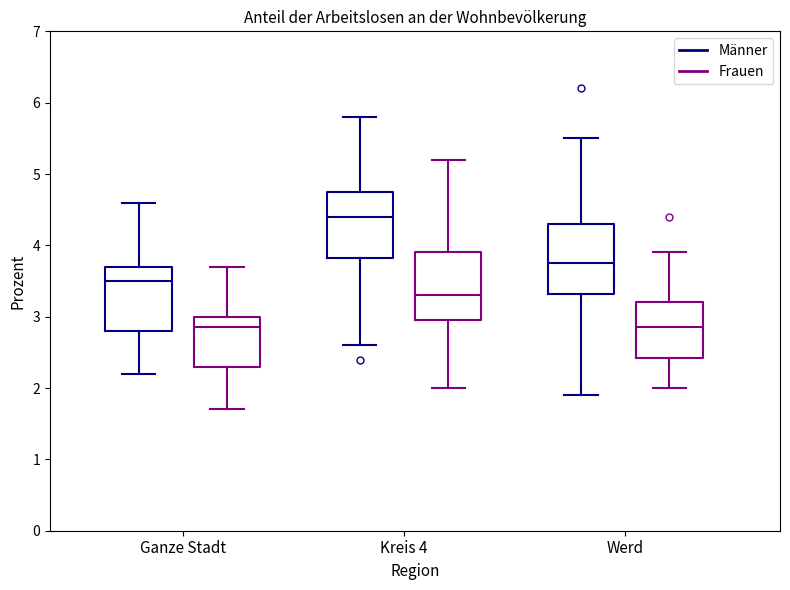

Reading left to right, transcribe this box plot: for each box, give where its median line is, the range the box spans, and where its two whiskers end, as read against the y-axis. The values are not printed on the chart, so give them approximately, as read against the axis.

Ganze Stadt (Männer): median 3.5, box 2.8 to 3.7, whiskers 2.2 to 4.6
Ganze Stadt (Frauen): median 2.9, box 2.3 to 3.0, whiskers 1.7 to 3.7
Kreis 4 (Männer): median 4.4, box 3.8 to 4.8, whiskers 2.6 to 5.8
Kreis 4 (Frauen): median 3.3, box 3.0 to 3.9, whiskers 2.0 to 5.2
Werd (Männer): median 3.8, box 3.3 to 4.3, whiskers 1.9 to 5.5
Werd (Frauen): median 2.9, box 2.4 to 3.2, whiskers 2.0 to 3.9